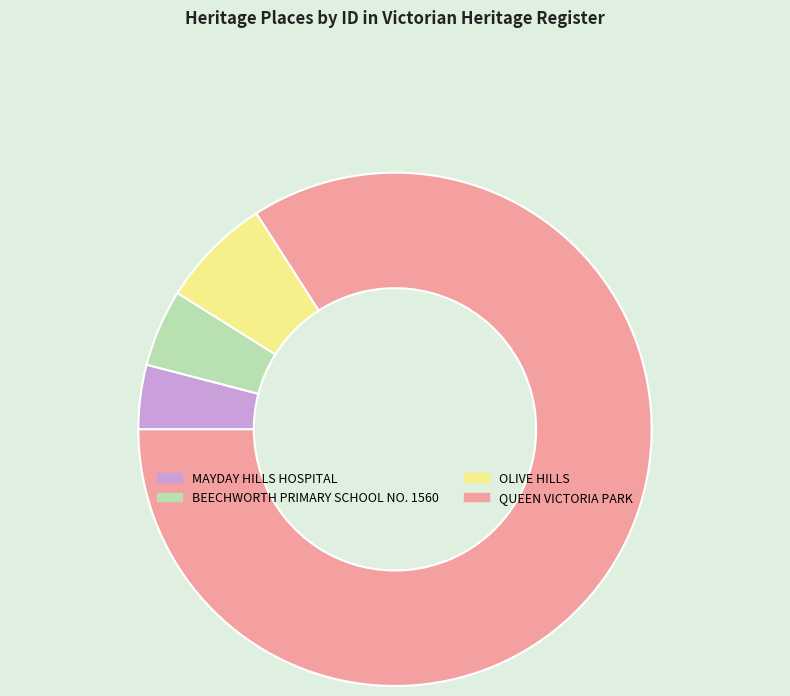

How many slices are in this pie chart?

4